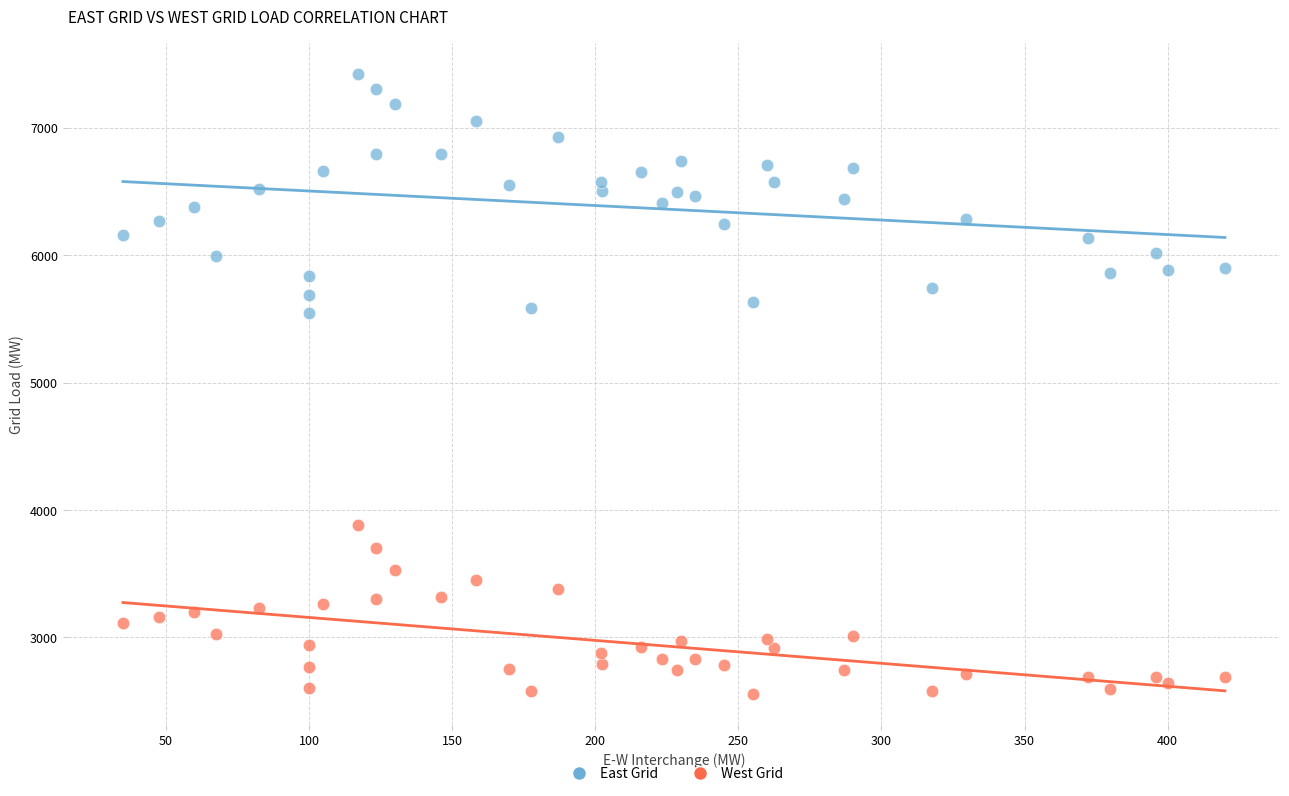

Which series has the widest spread of Y values?

East Grid